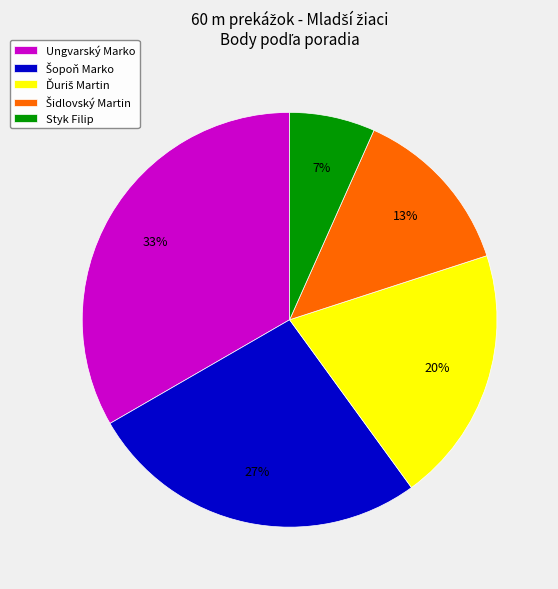

To the nearest percent, what is the average slice percentage?

20%